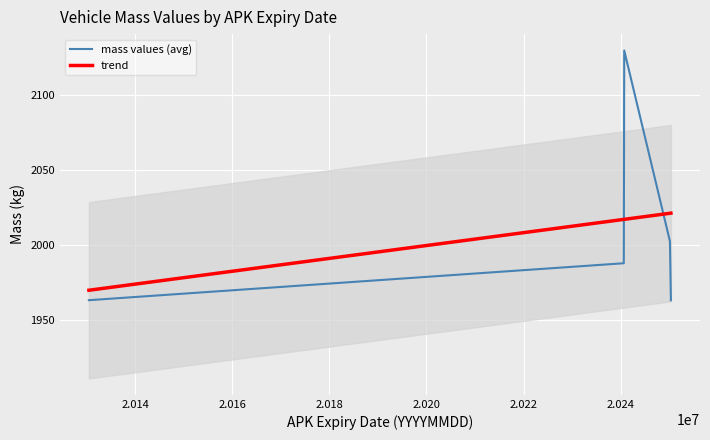

True or false: mass values (avg) and trend cross at least once.

True